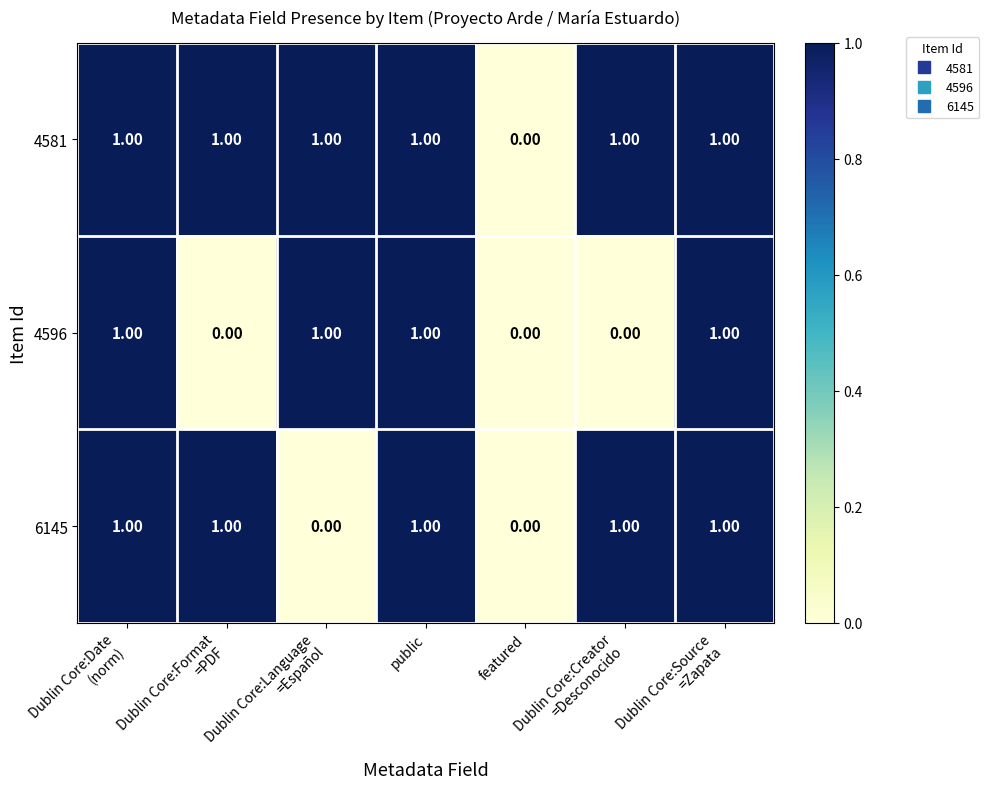

Where is 4581 nearest to the value 0?

featured